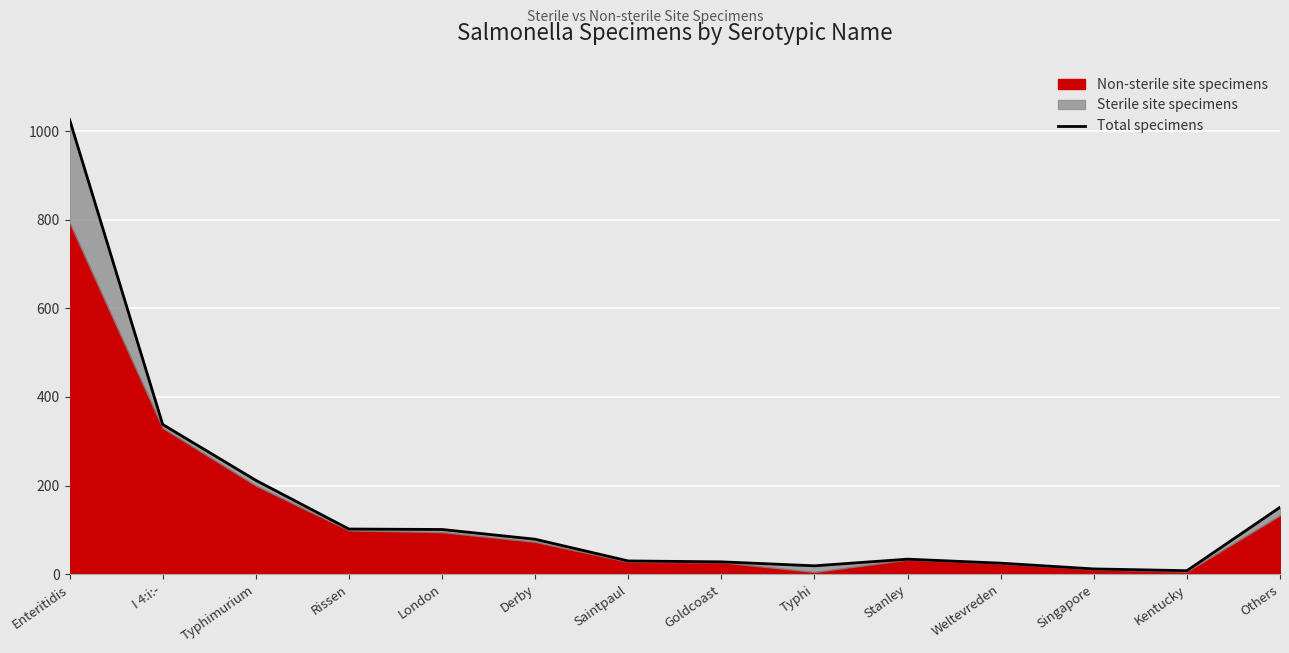

What is the label of the 1st point from the right?

Others